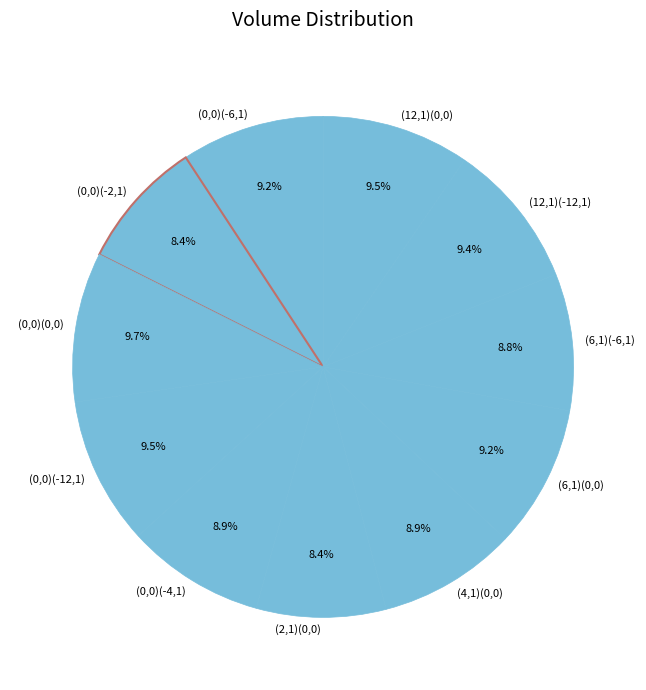

What is the ratio of the value at (0,0)(-6,1) to the value at (12,1)(0,0)?

1.0